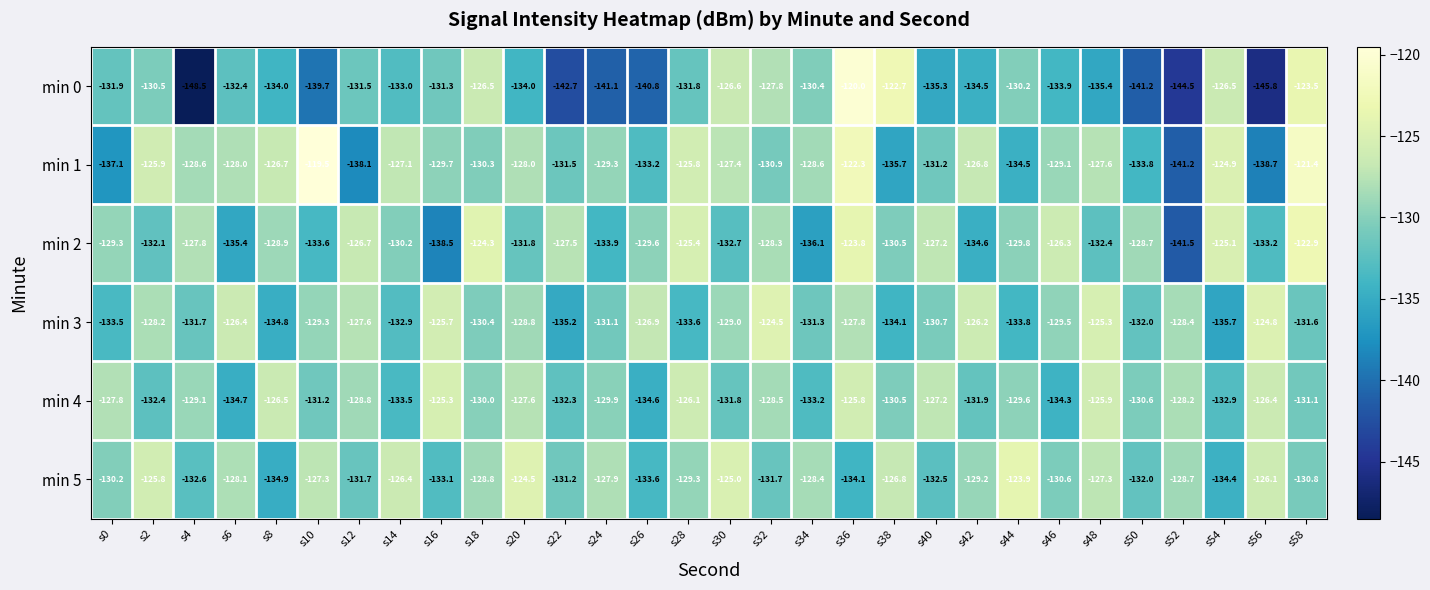

List the series in order of their peak value, highest first.

min 1, min 0, min 2, min 5, min 3, min 4